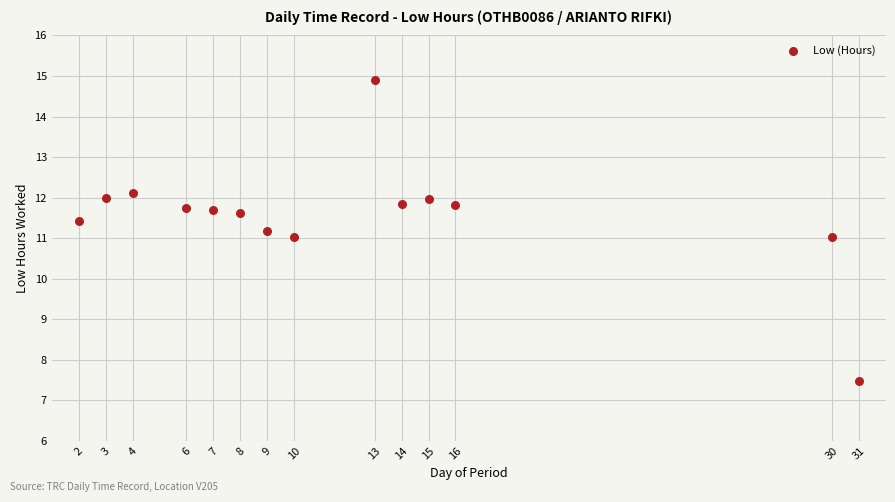

What is the range of X values (max minus min)?

29.0